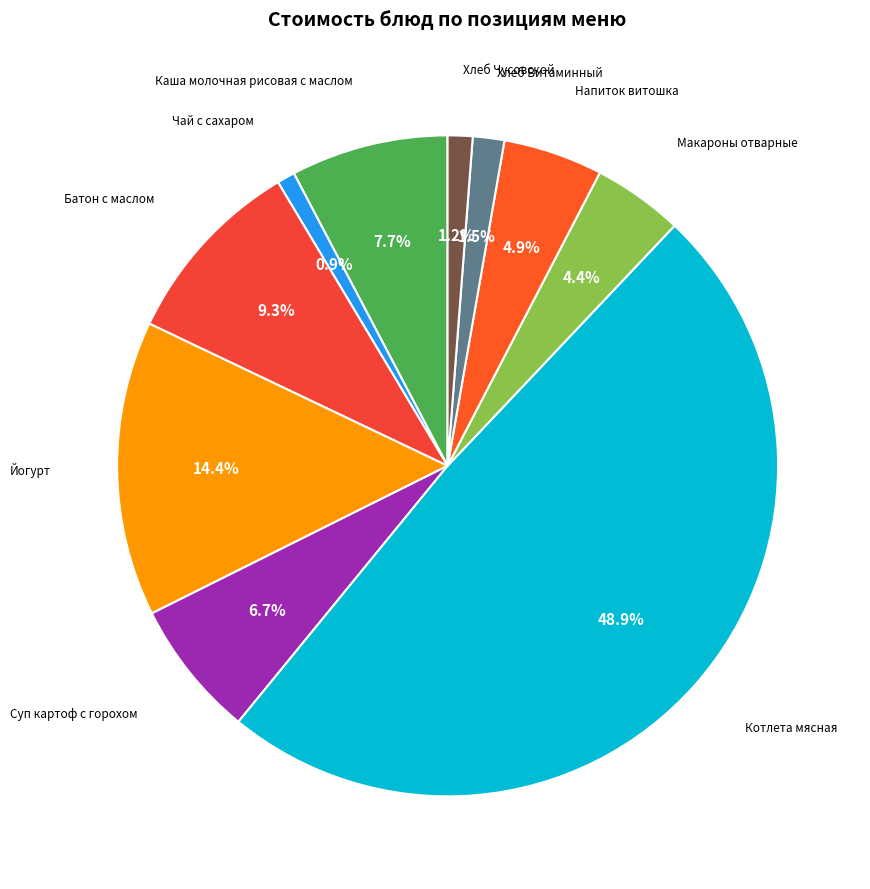

Approximately how many times larger is the value at Йогурт compared to Макароны отварные?

3.3